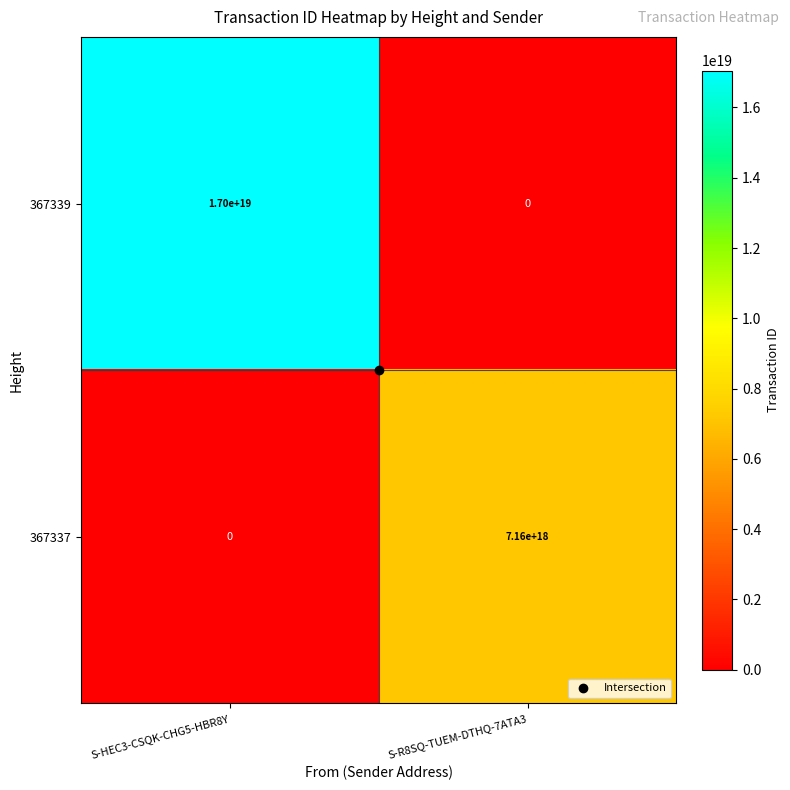

True or false: 367339 has a value of 8832438024397289472 at S-R8SQ-TUEM-DTHQ-7ATA3.

False